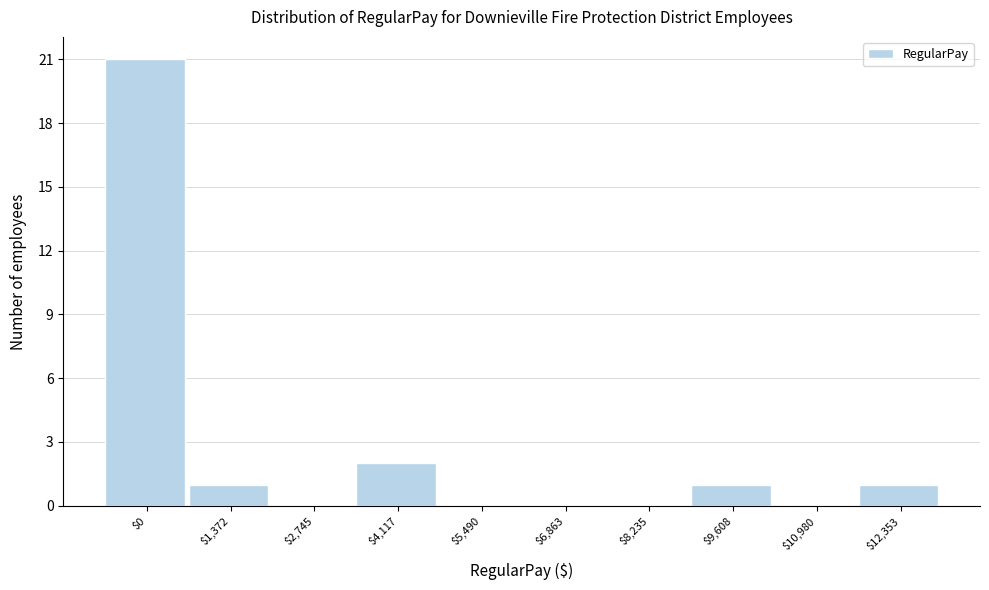

The chart shows a value of 0 at $6,863. True or false?

True